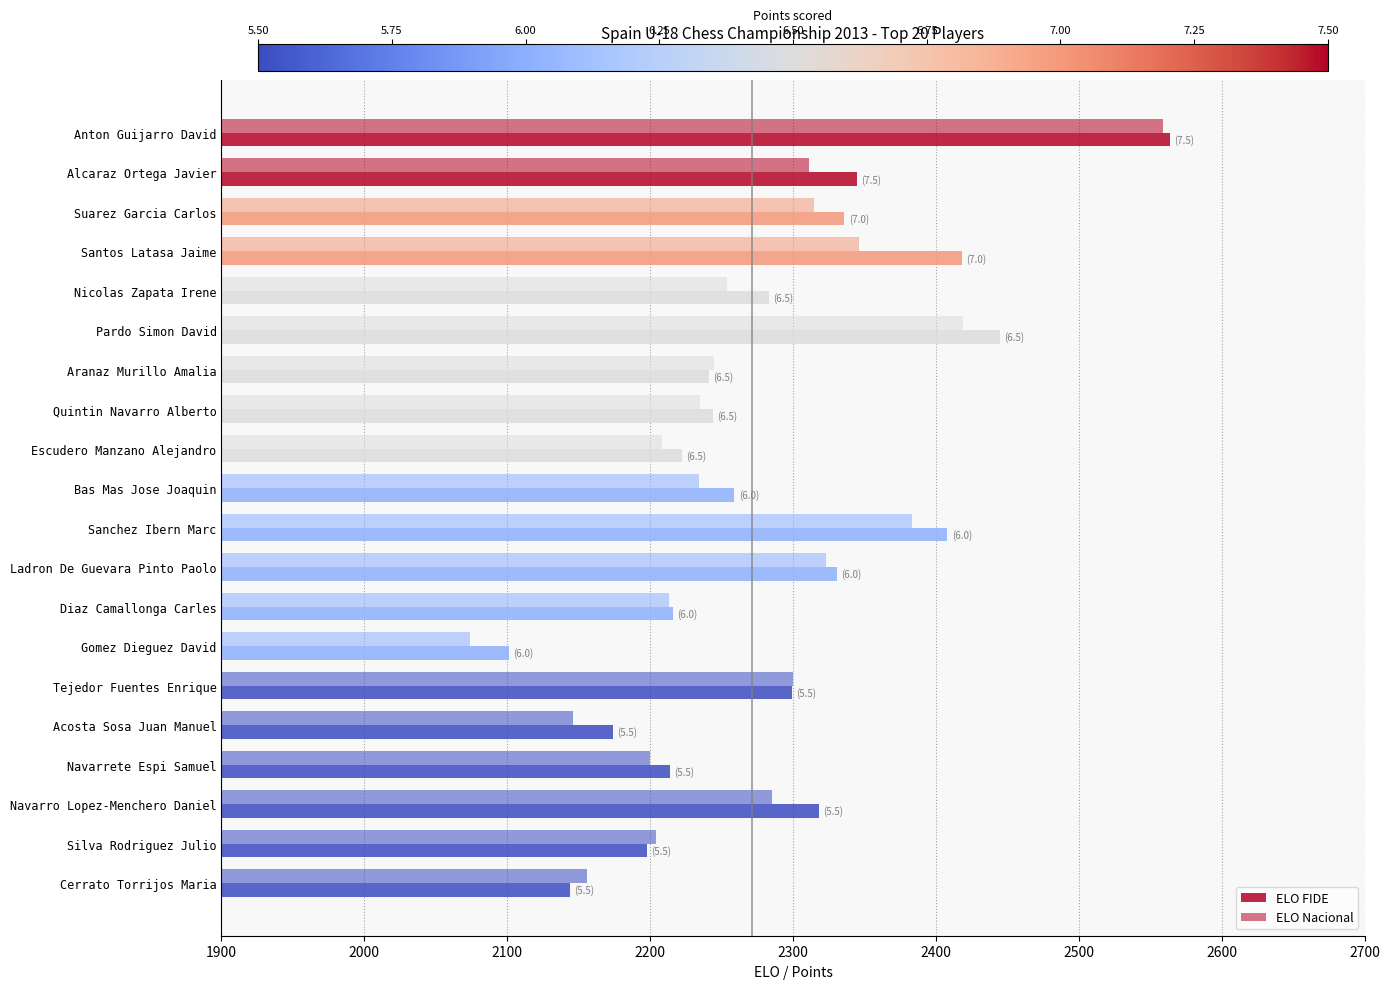

What is the minimum value for ELO Nacional?

2074